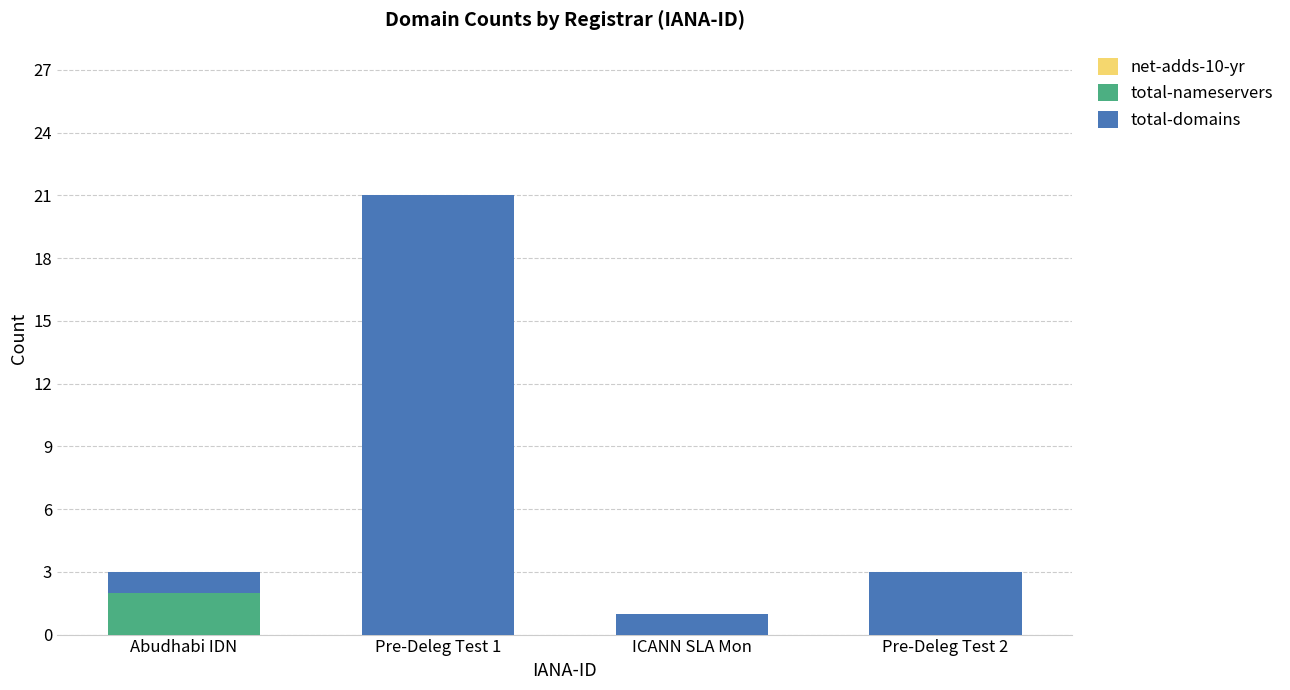

Reading right to left, list the values for the total-nameservers series.

Pre-Deleg Test 2=0	ICANN SLA Mon=0	Pre-Deleg Test 1=0	Abudhabi IDN=2